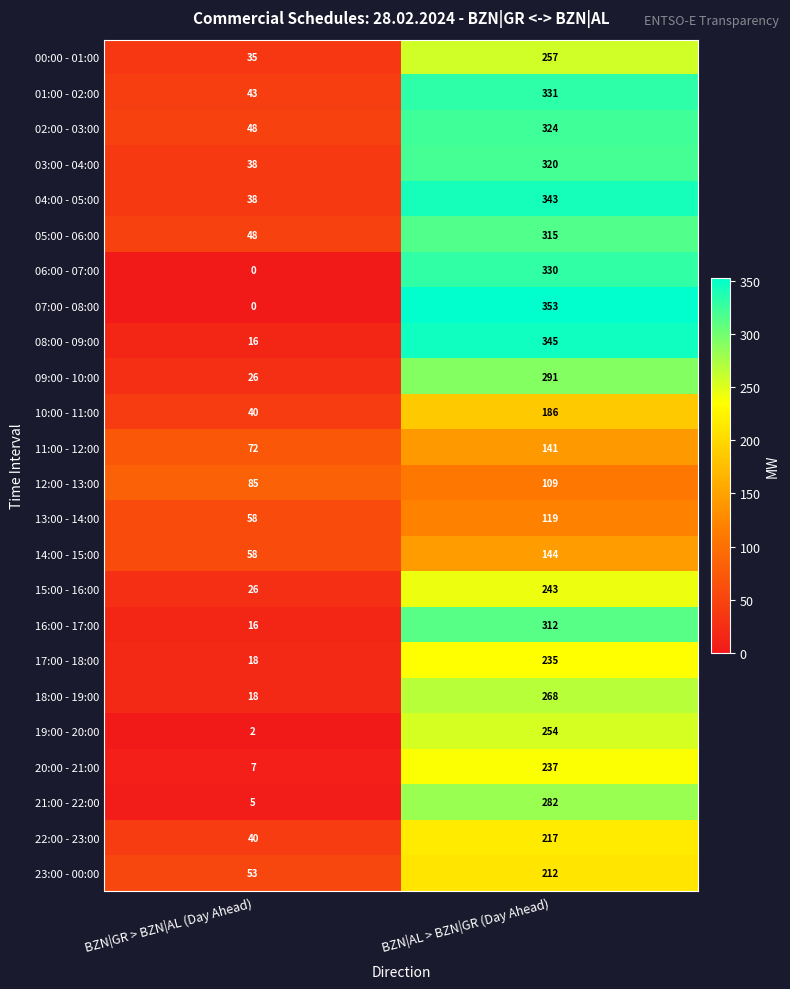

At which label is 14:00 - 15:00 closest to 101?

BZN|GR > BZN|AL (Day Ahead)